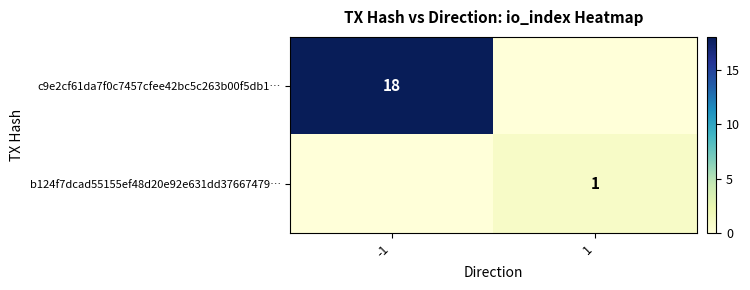

Is it true that b124f7dcad55155ef48d20e92e631dd37667479… equals 1 at 1?

True